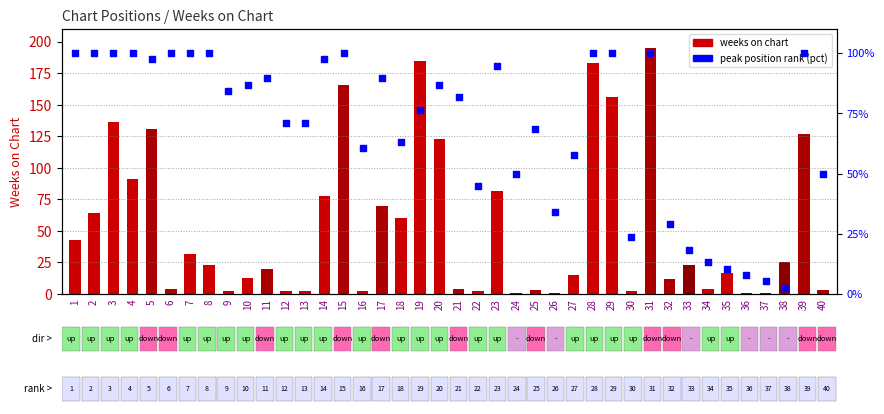

At which category is the sum across all series the highest?

31